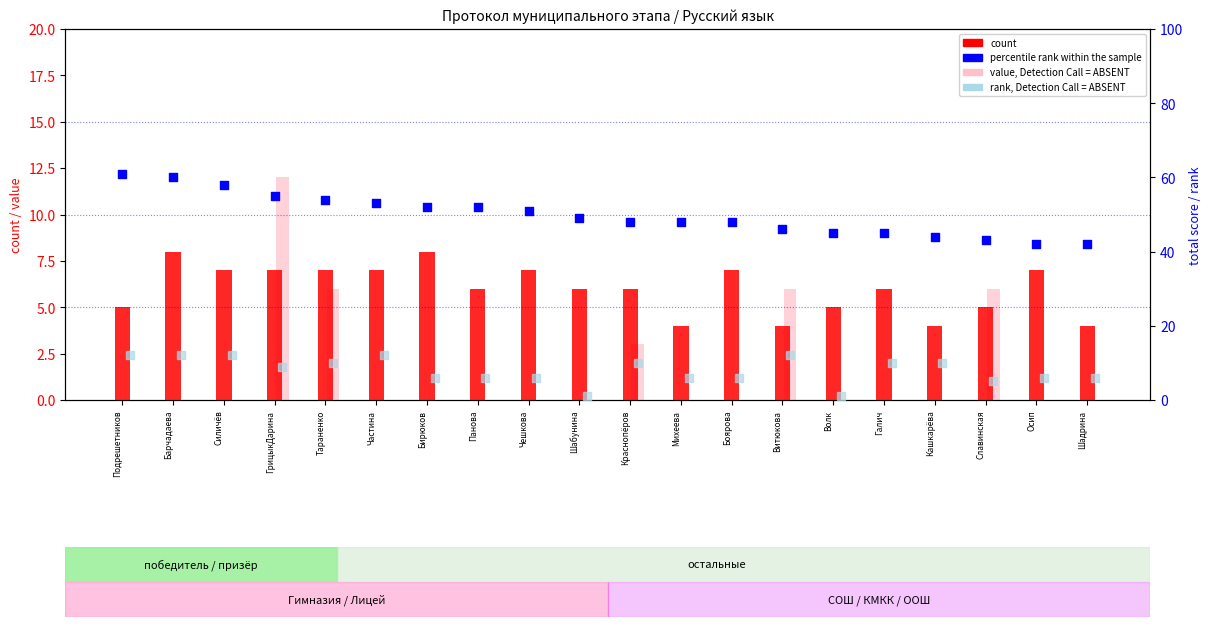

What is the total value across all series at Шабунина?

56